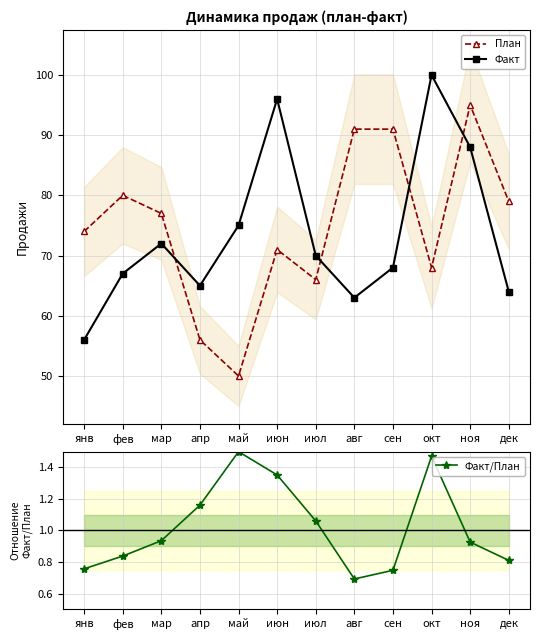

What are all the series names shown in the legend?

План, Факт, Факт/План